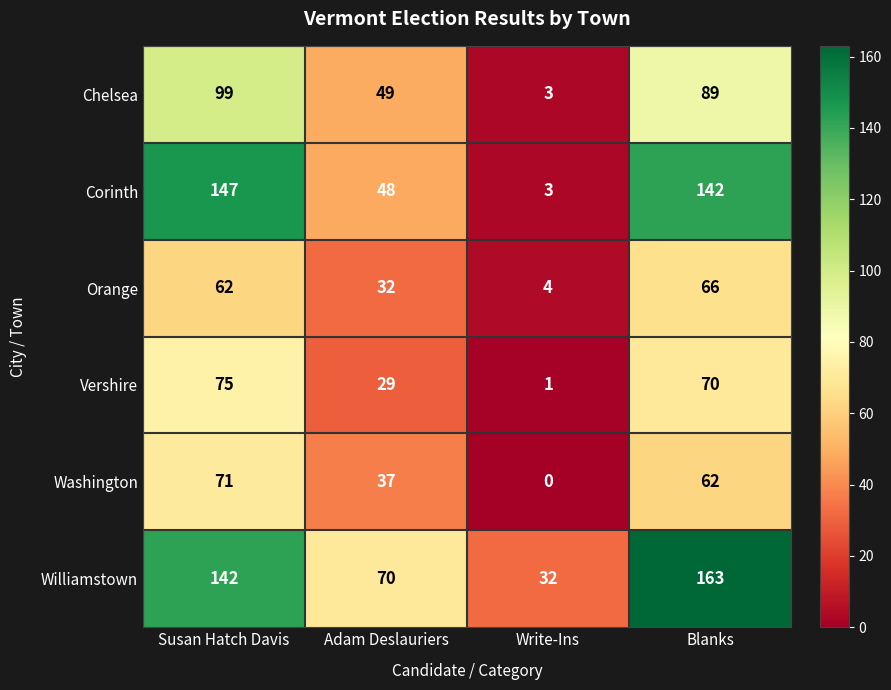

The Washington series shows 38 at Write-Ins. True or false?

False